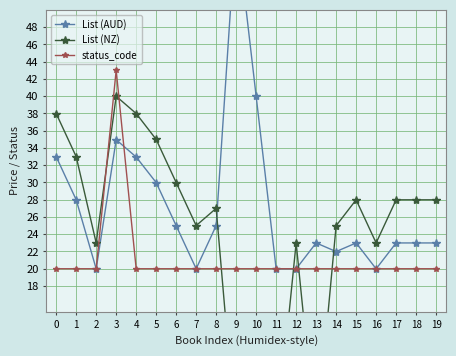

What is the difference between the highest and lowest values at 5?

15.0